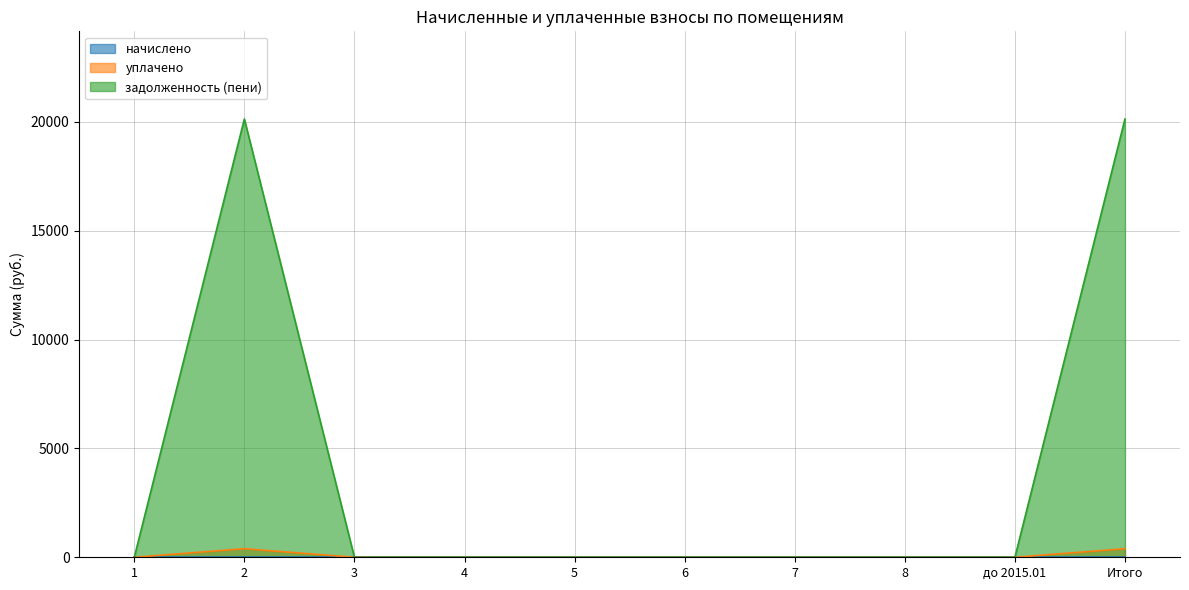

Which category has the lowest value in the задолженность (пени) series?

1